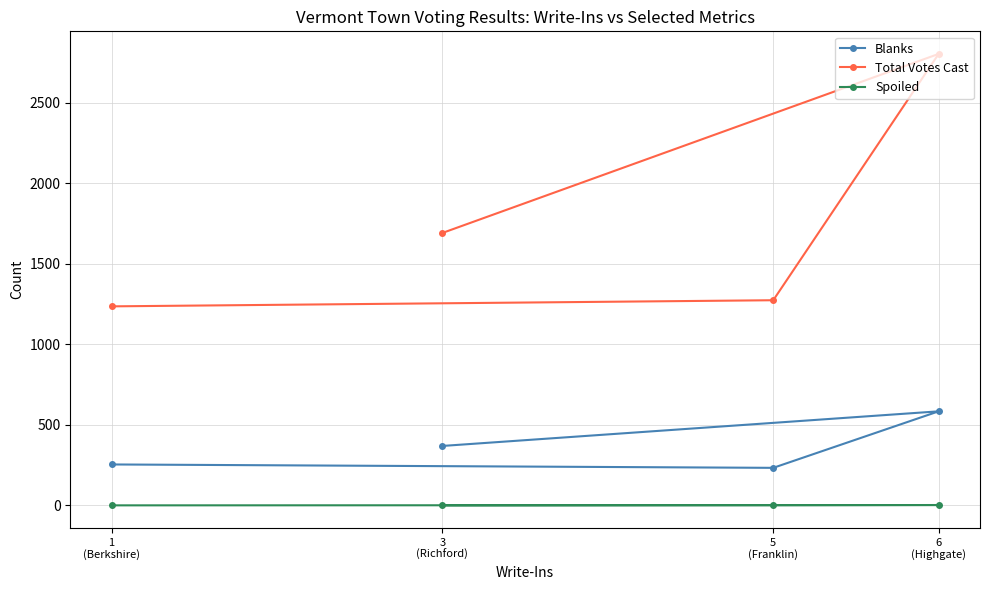

What are all the series names shown in the legend?

Blanks, Total Votes Cast, Spoiled